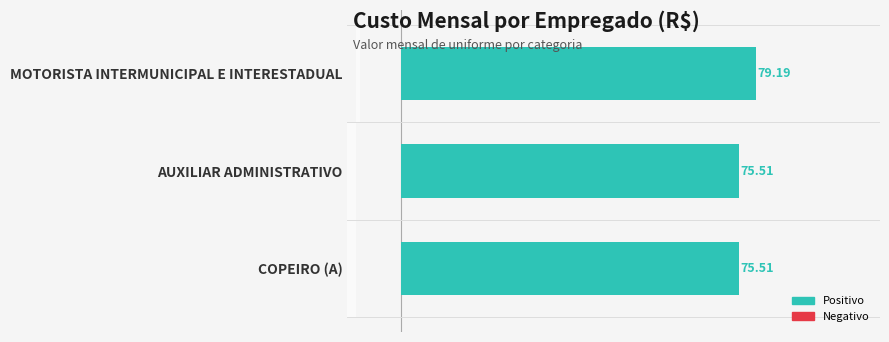

Are the bars grouped side by side (vs. stacked)?

No